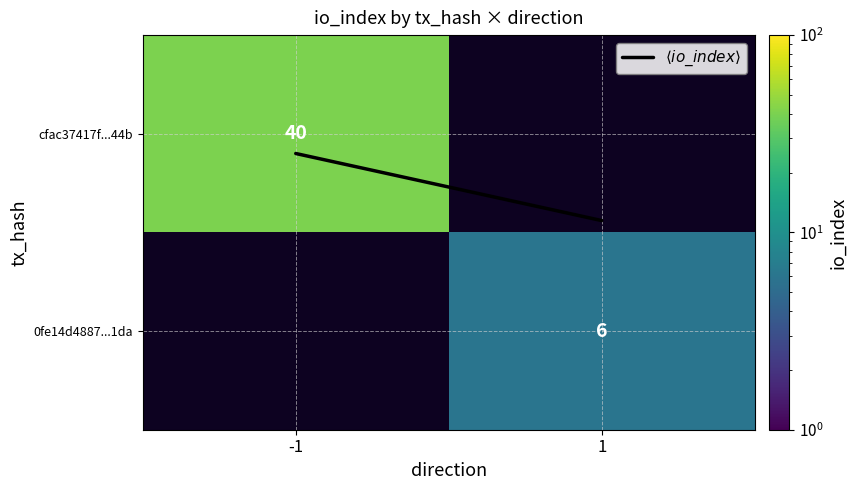

Rank the series by their maximum value, from highest to lowest.

cfac37417f...44b, 0fe14d4887...1da, $\langle io\_index \rangle$